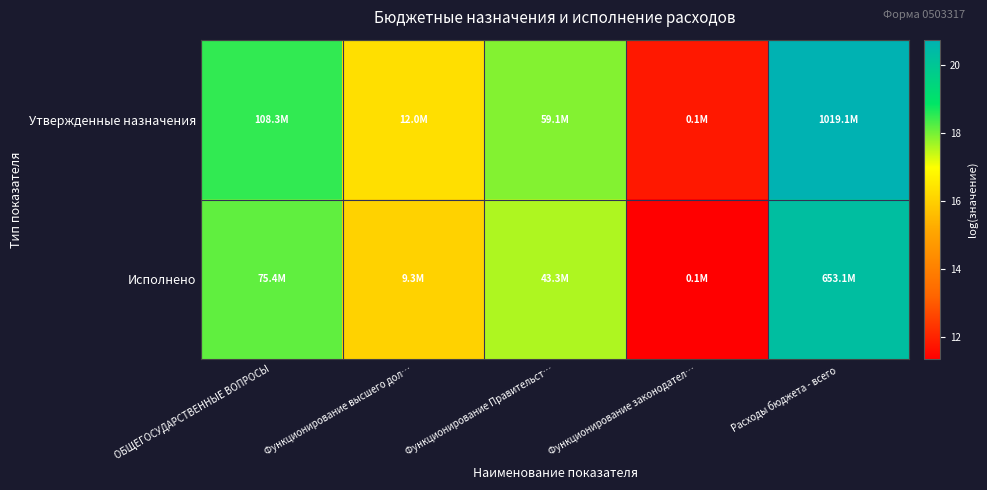

At how many categories does at least one series exceed 15?

4